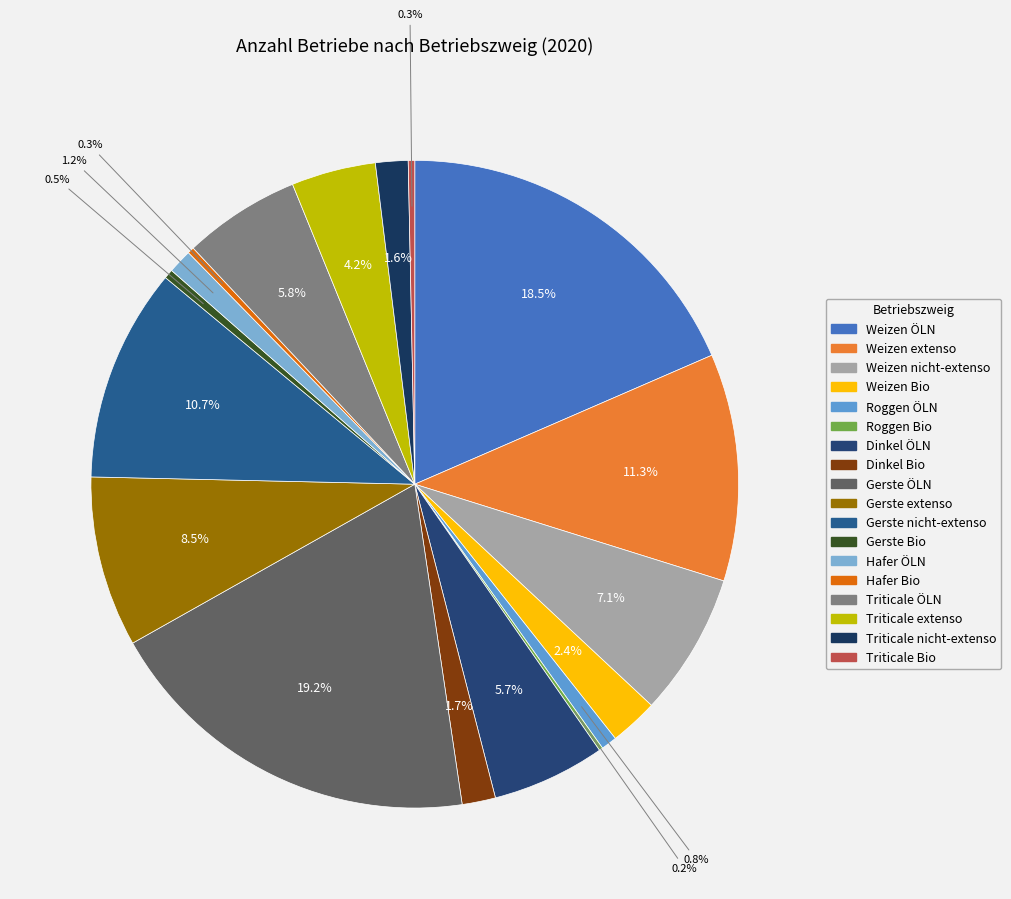

Rank the categories by value from lowest to highest.

Roggen Bio, Hafer Bio, Triticale Bio, Gerste Bio, Roggen ÖLN, Hafer ÖLN, Triticale nicht-extenso, Dinkel Bio, Weizen Bio, Triticale extenso, Dinkel ÖLN, Triticale ÖLN, Weizen nicht-extenso, Gerste extenso, Gerste nicht-extenso, Weizen extenso, Weizen ÖLN, Gerste ÖLN